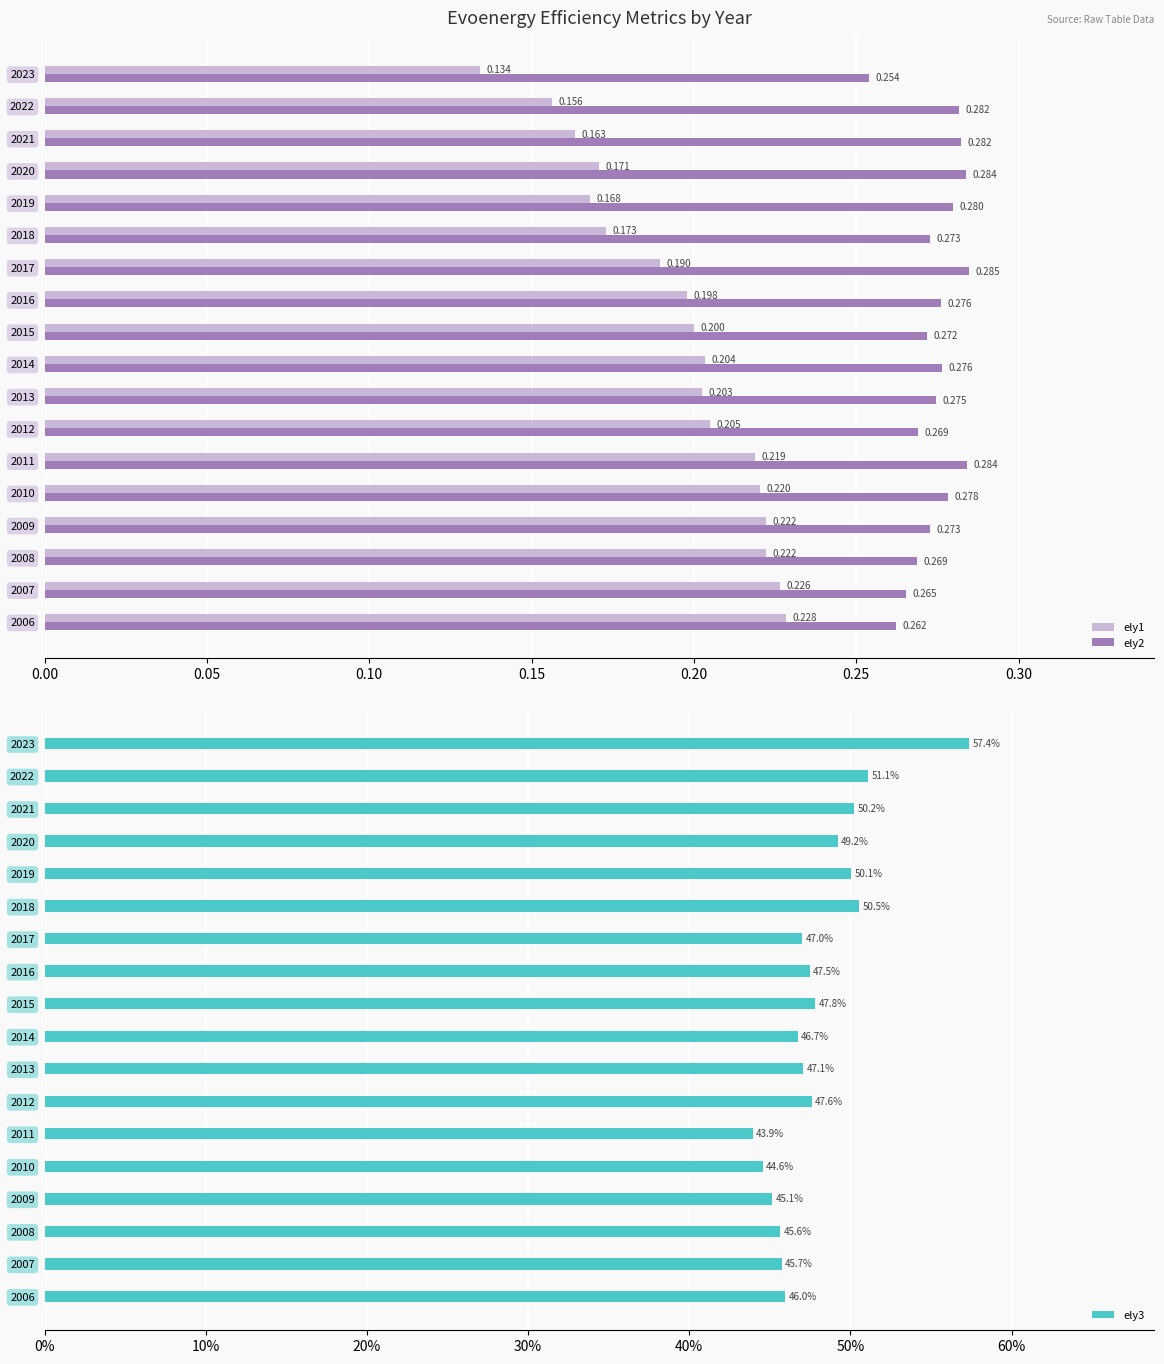

Which series has the widest spread of values?

ely3